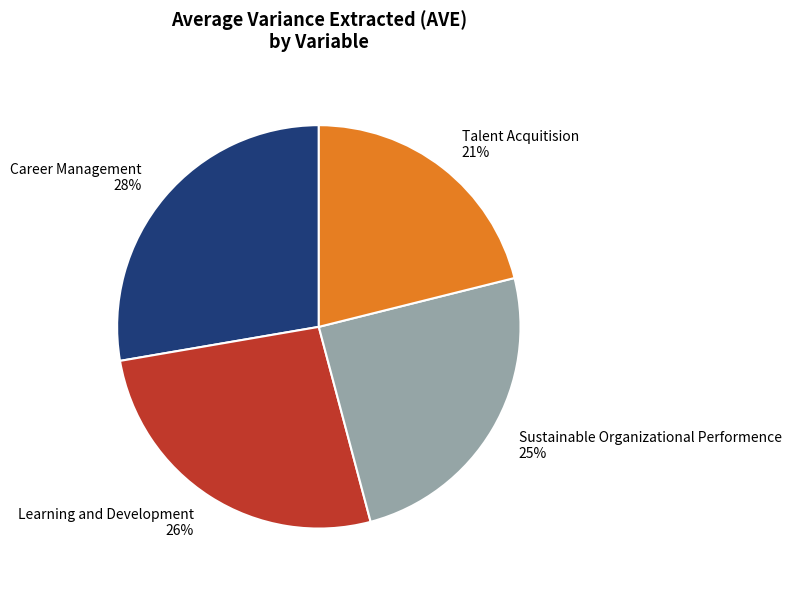

To the nearest percent, what portion does Learning and Development represent?

26%